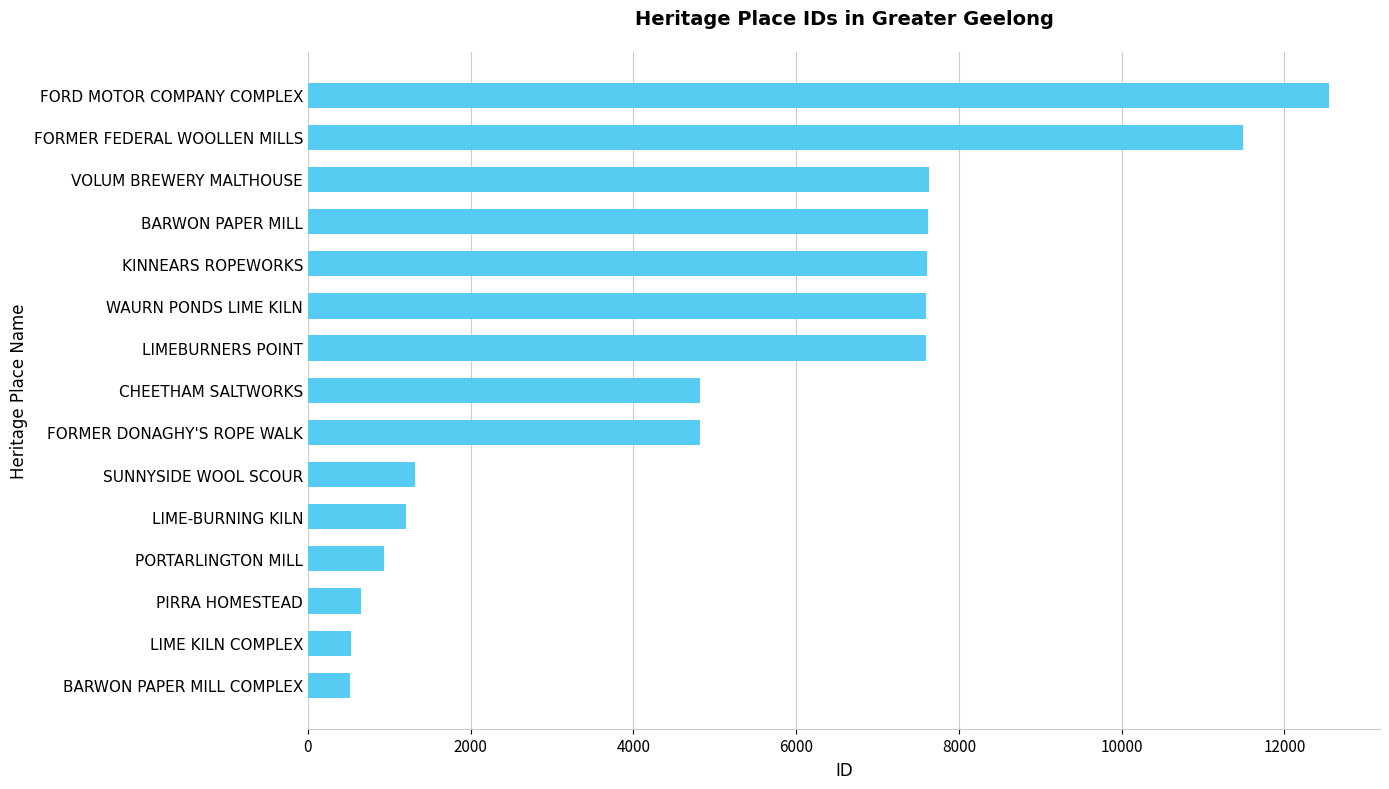

Which has a higher value, LIMEBURNERS POINT or BARWON PAPER MILL COMPLEX?

LIMEBURNERS POINT